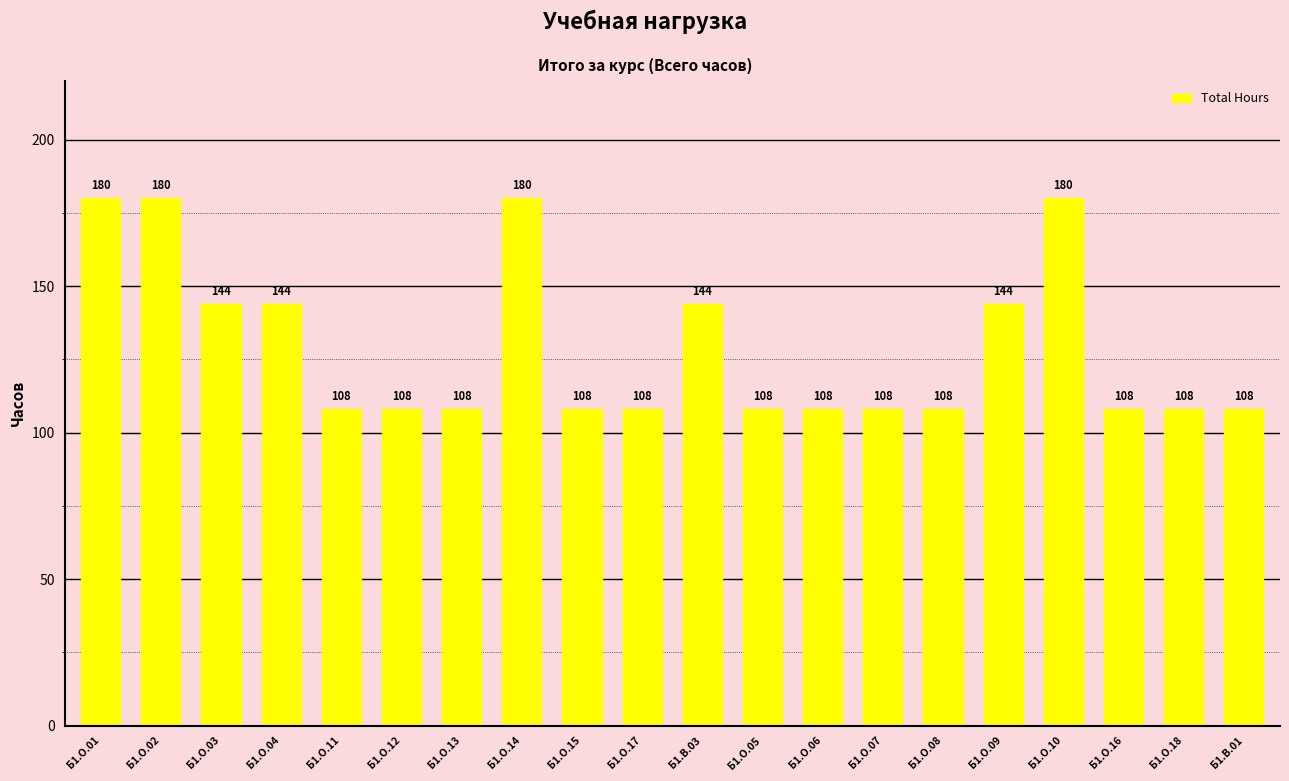

Reading right to left, transcribe all the data shown in this chart.

108	108	108	180	144	108	108	108	108	144	108	108	180	108	108	108	144	144	180	180